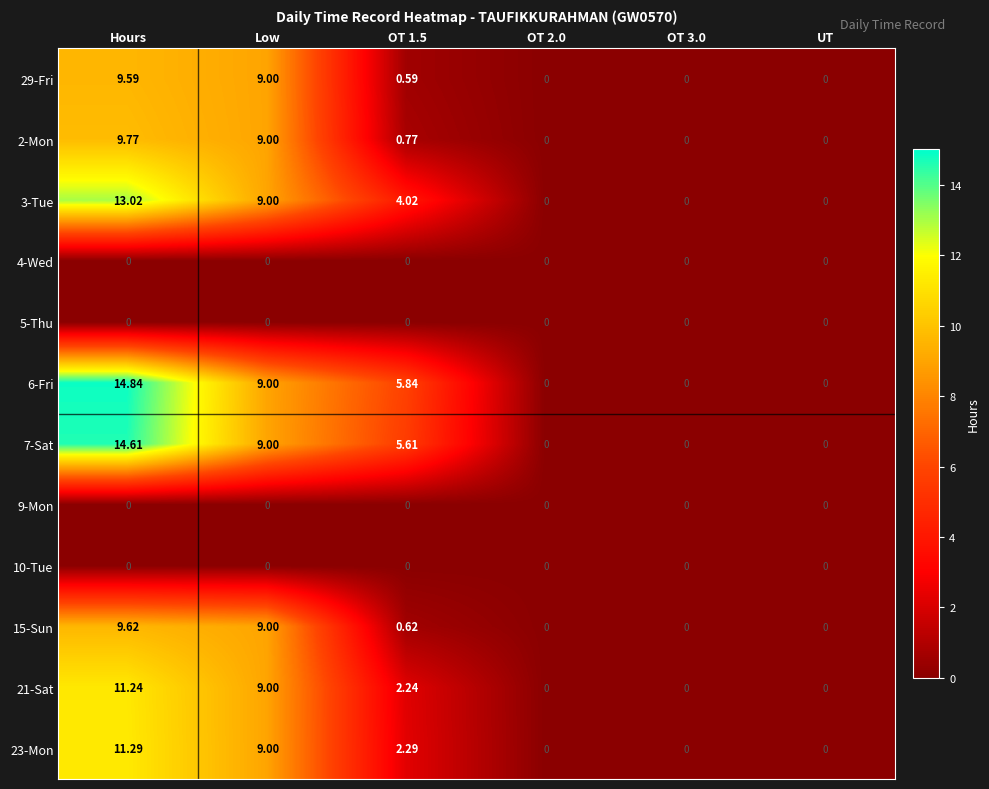

At how many categories does at least one series exceed 10?

1